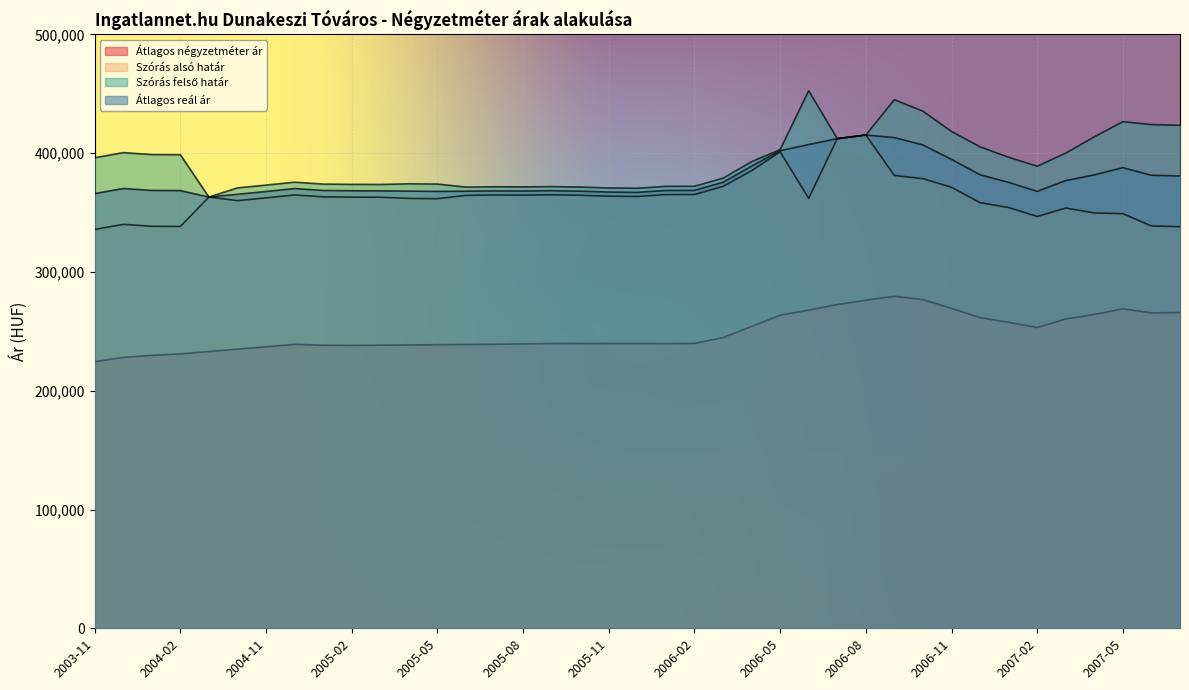

Rank the series at 2007-07 from highest to lowest value.

Szórás felső határ, Átlagos reál ár, Szórás alsó határ, Átlagos négyzetméter ár